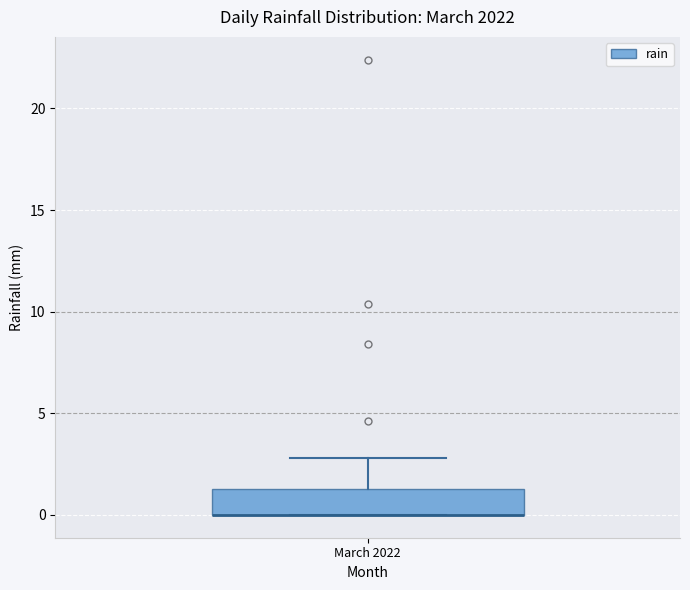

Transcribe this box plot: give where the median line is, the range the box spans, and where the two whiskers end, as read against the y-axis. The values are not printed on the chart, so give them approximately, as read against the axis.

median 0.0 (drawn on the box's lower edge), box 0.0 to 1.5, whiskers 0.0 to 3.0